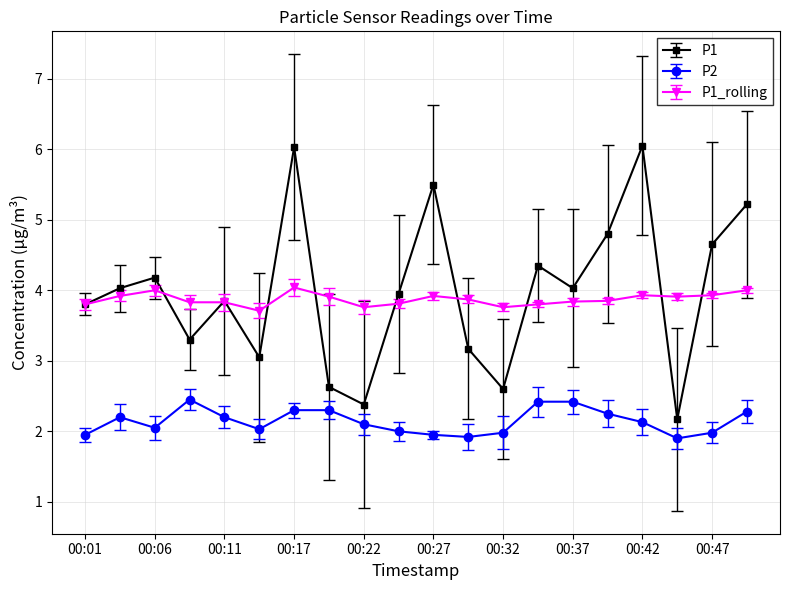

What is the value of the P1 point at the 15th from the left?

4.0